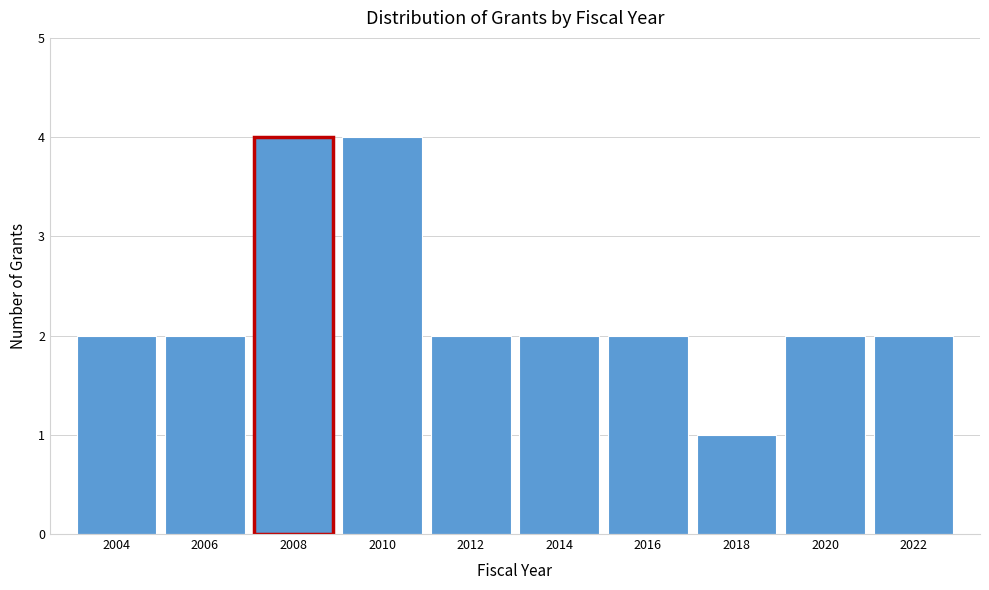

Reading left to right, list all the values displayed in this chart.

2004=2	2006=2	2008=4	2010=4	2012=2	2014=2	2016=2	2018=1	2020=2	2022=2